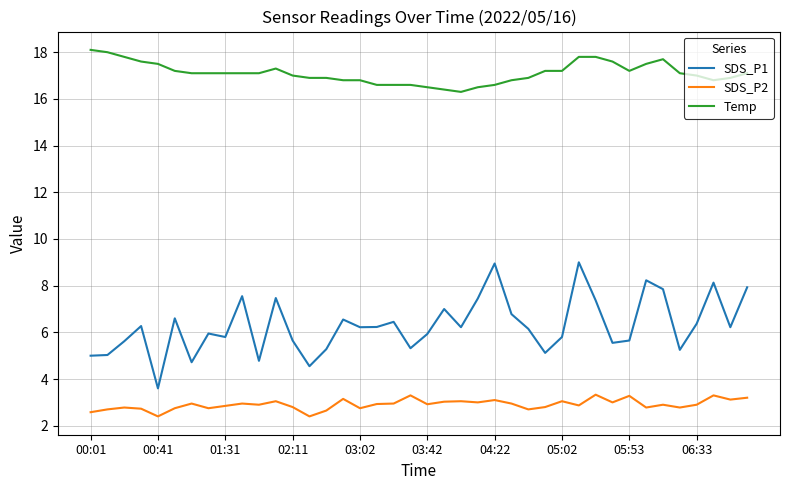

What is the difference between the maximum and minimum values in the SDS_P2 series?

0.9